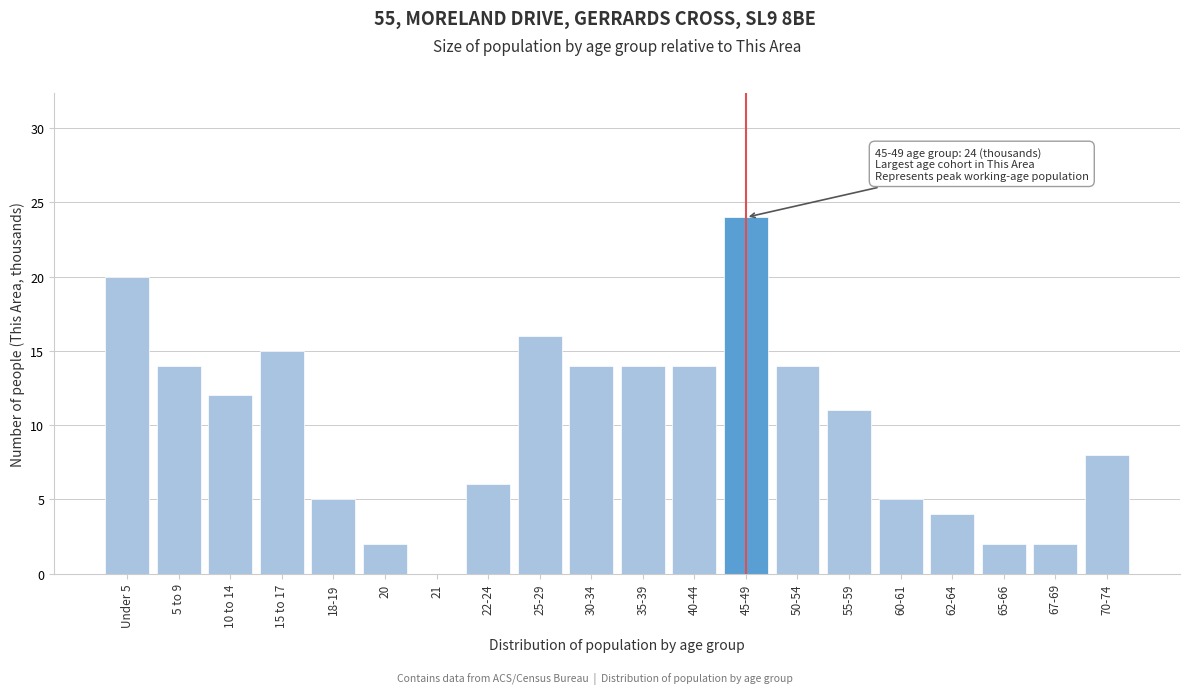

Reading left to right, extract all data points from this chart.

Under 5=20	5 to 9=14	10 to 14=12	15 to 17=15	18-19=5	20=2	21=0	22-24=6	25-29=16	30-34=14	35-39=14	40-44=14	45-49=24	50-54=14	55-59=11	60-61=5	62-64=4	65-66=2	67-69=2	70-74=8